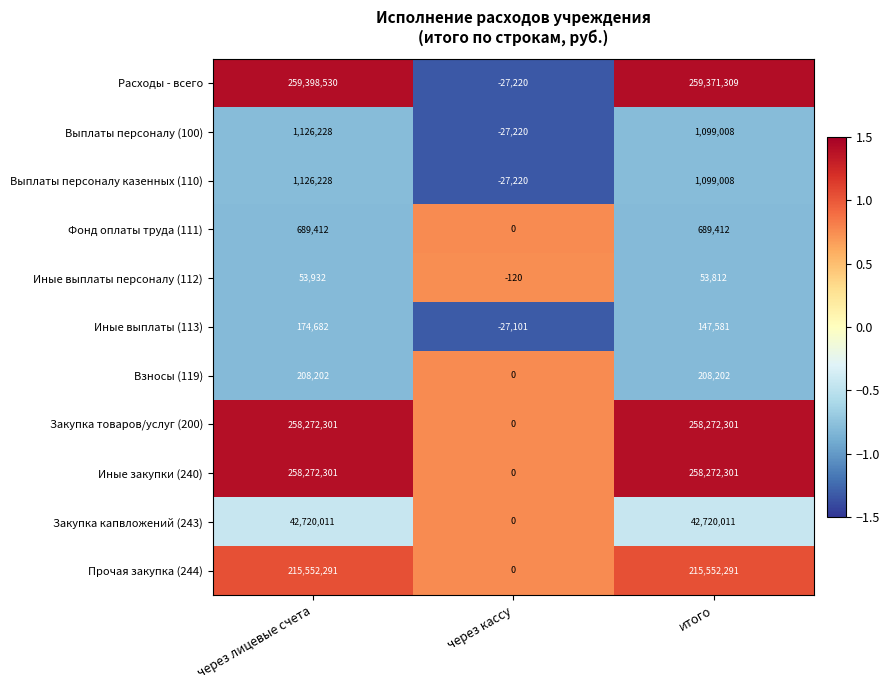

What is the highest value of the Закупка капвложений (243) series?

42720011